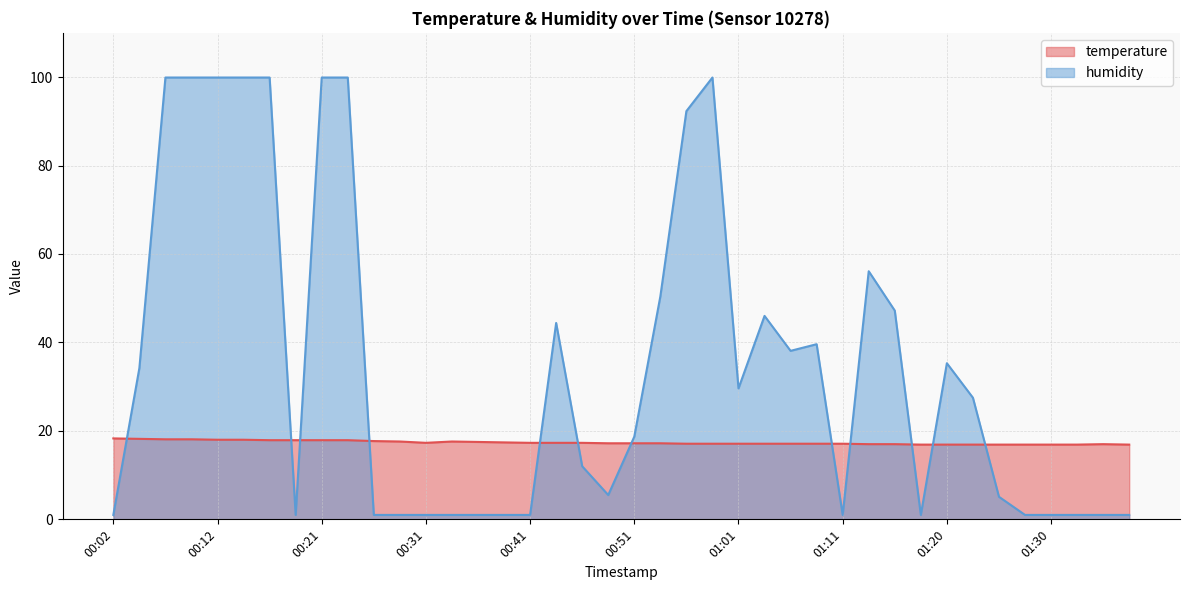

What is the sum of the humidity values at 01:15 and 01:20?

82.5